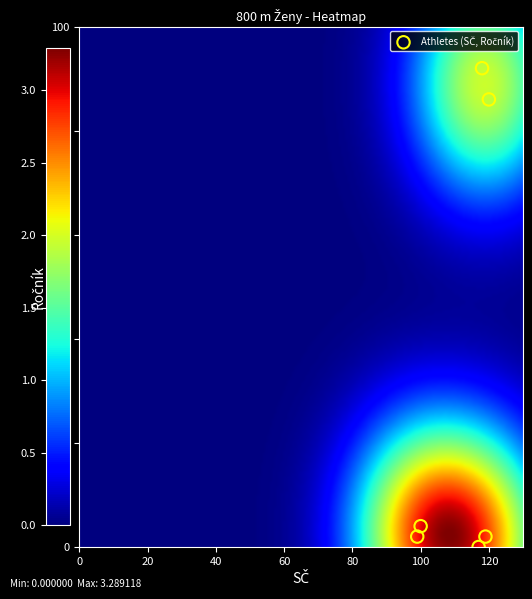

What Y value in the scatter plot is closest to 46?

86